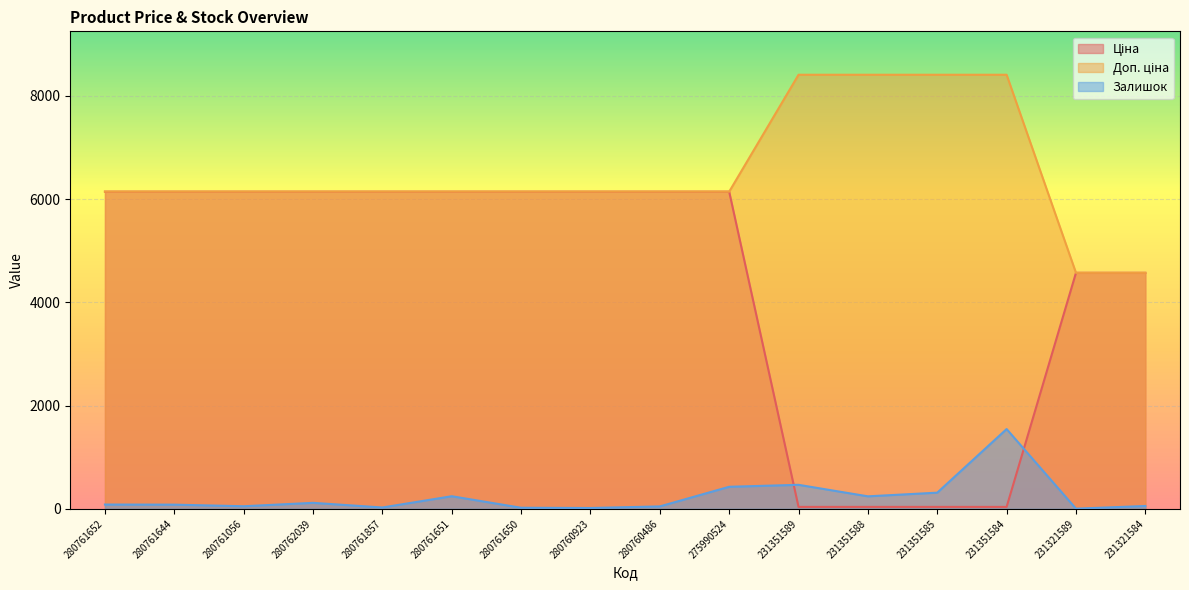

Which series has the largest total across all categories?

Доп. ціна